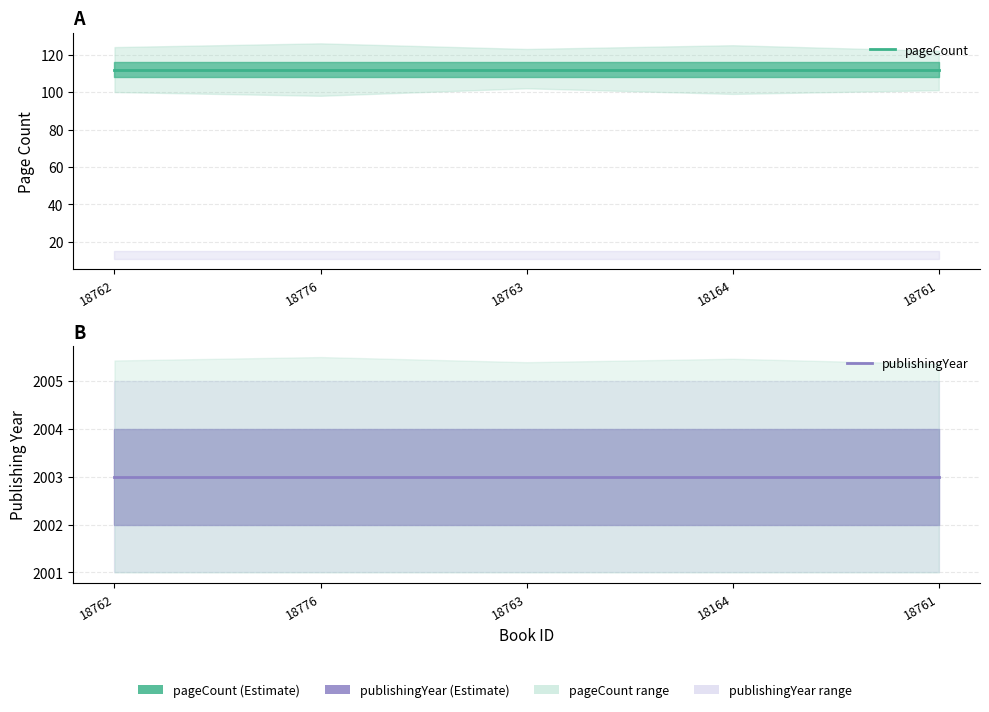

Which label corresponds to the smallest value in the chart?

18762